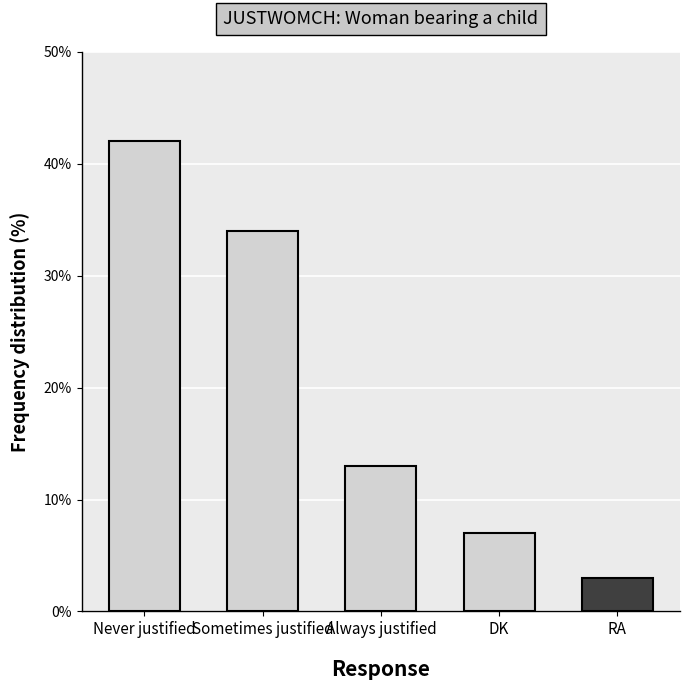

Does the chart contain stacked bars?

No